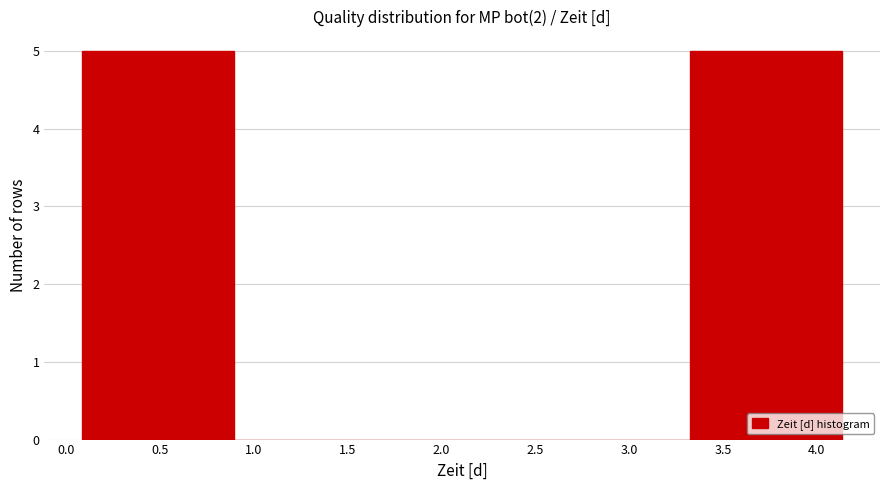

Reading left to right, list every bar in this chart as the range it spans on the x-axis followed by its height. Neither the bar edges nor the heights are printed on the chart, so give them approximately, as read against the axes.

0.10 to 0.30: 5
0.30 to 0.50: 5
0.50 to 0.70: 5
0.70 to 0.90: 5
0.90 to 1.10: 0
1.10 to 1.30: 0
1.30 to 1.50: 0
1.50 to 1.70: 0
1.70 to 1.90: 0
1.90 to 2.10: 0
2.10 to 2.30: 0
2.30 to 2.50: 0
2.50 to 2.70: 0
2.70 to 2.90: 0
2.90 to 3.10: 0
3.10 to 3.30: 0
3.30 to 3.55: 5
3.55 to 3.75: 5
3.75 to 3.95: 5
3.95 to 4.15: 5